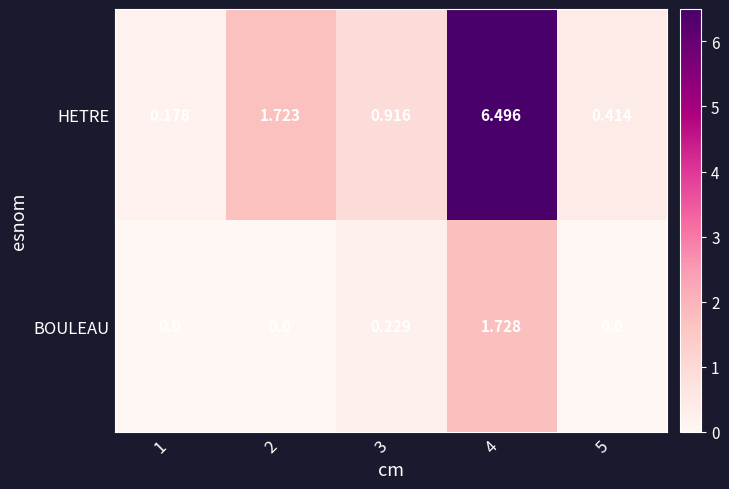

Which series has the largest total across all categories?

HETRE